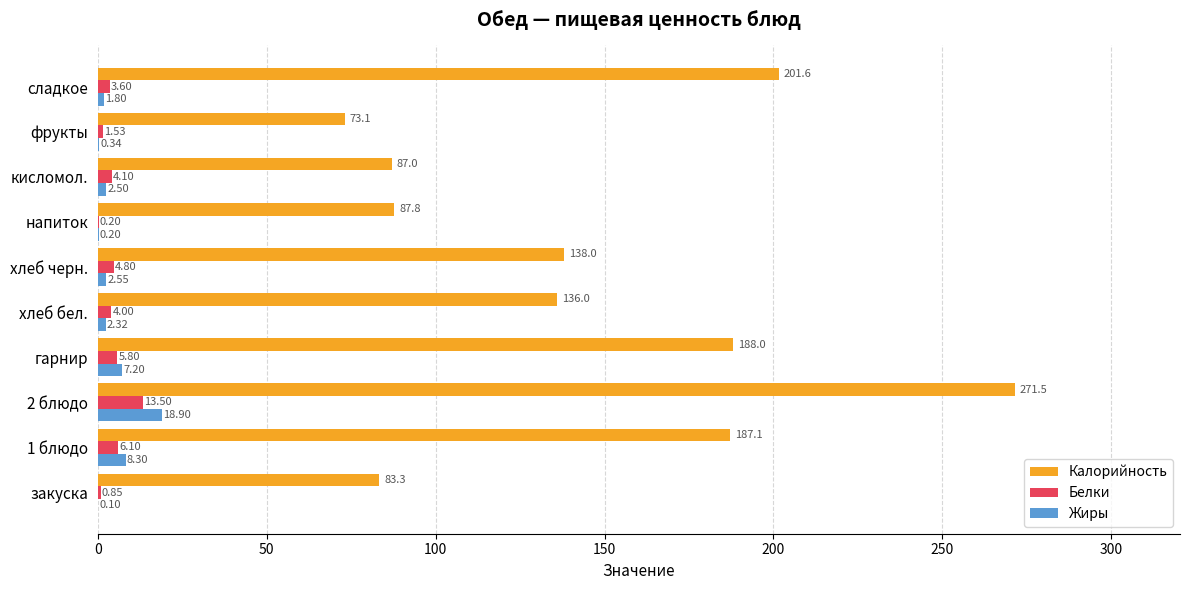

Is the value of Калорийность at напиток greater than the value of Жиры at хлеб бел.?

Yes